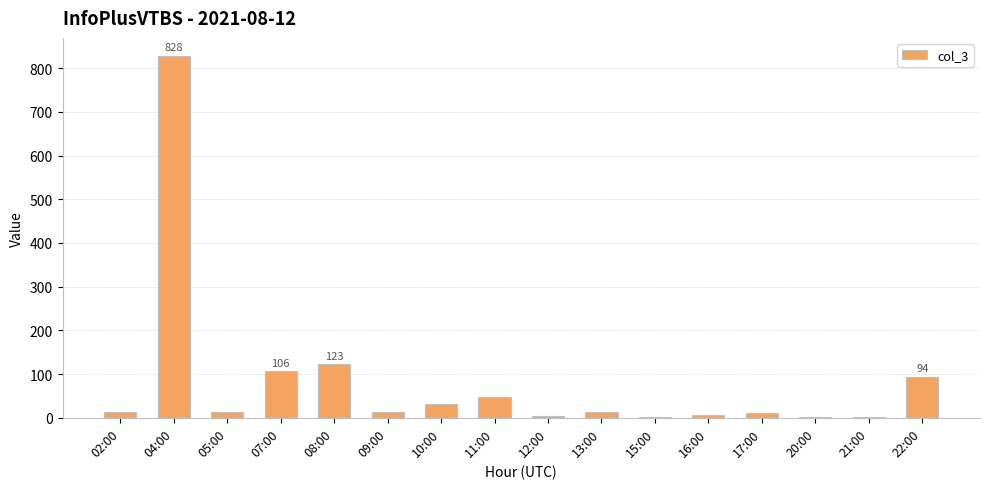

Which label corresponds to the largest value in the chart?

04:00